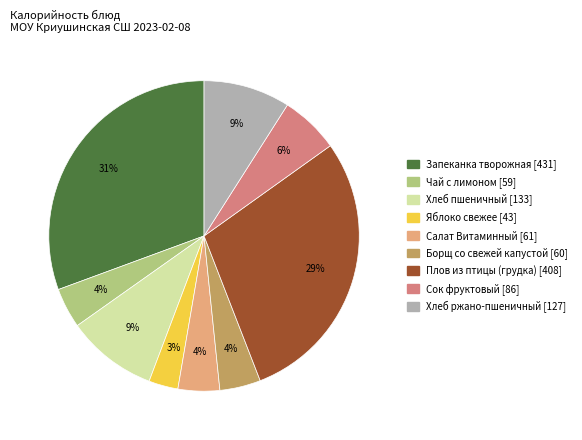

Is there a majority slice in this chart?

No